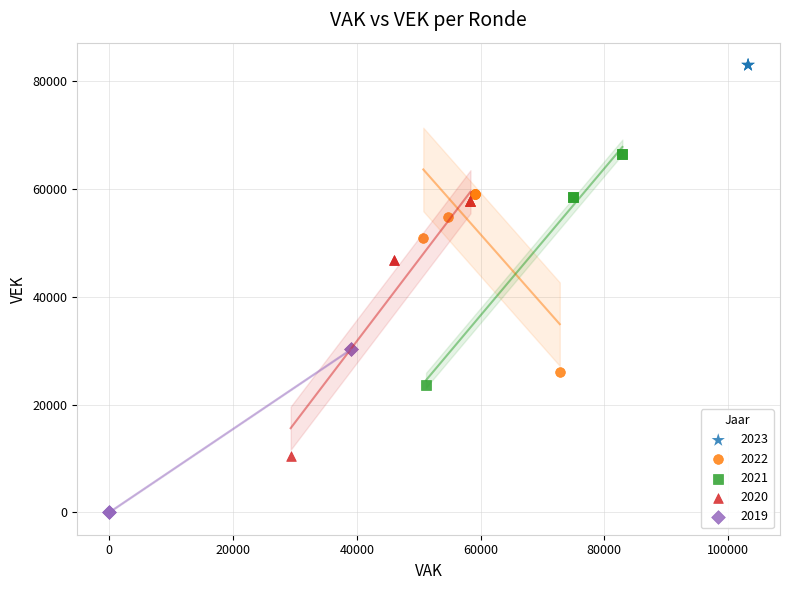

Which series contains the lowest Y value?

2019